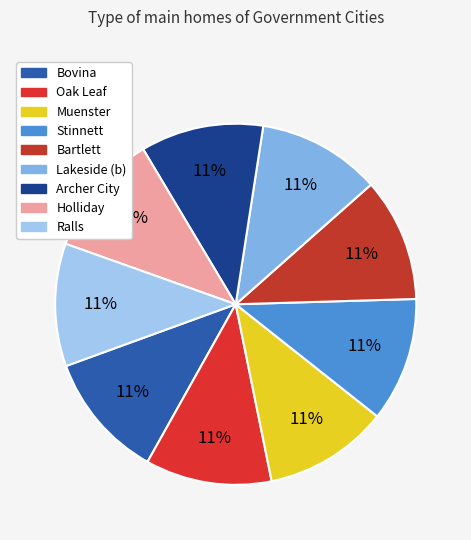

Combined, what portion of the pie is Holliday and Ralls?

22.0%